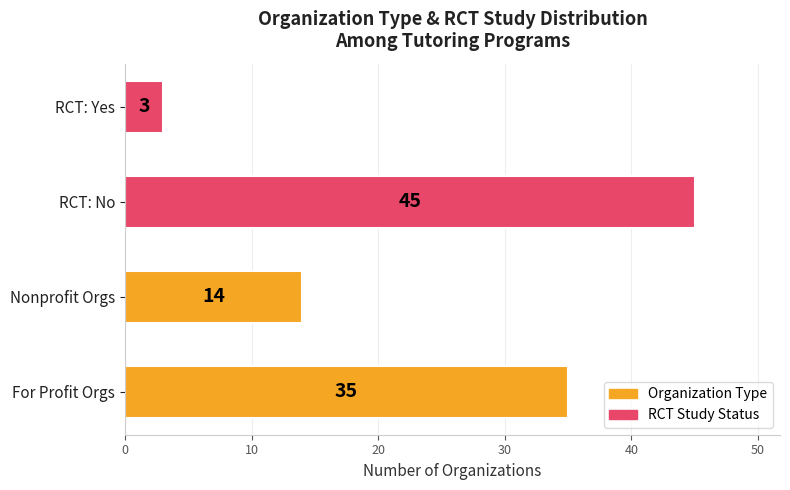

What is the greatest value displayed?

45